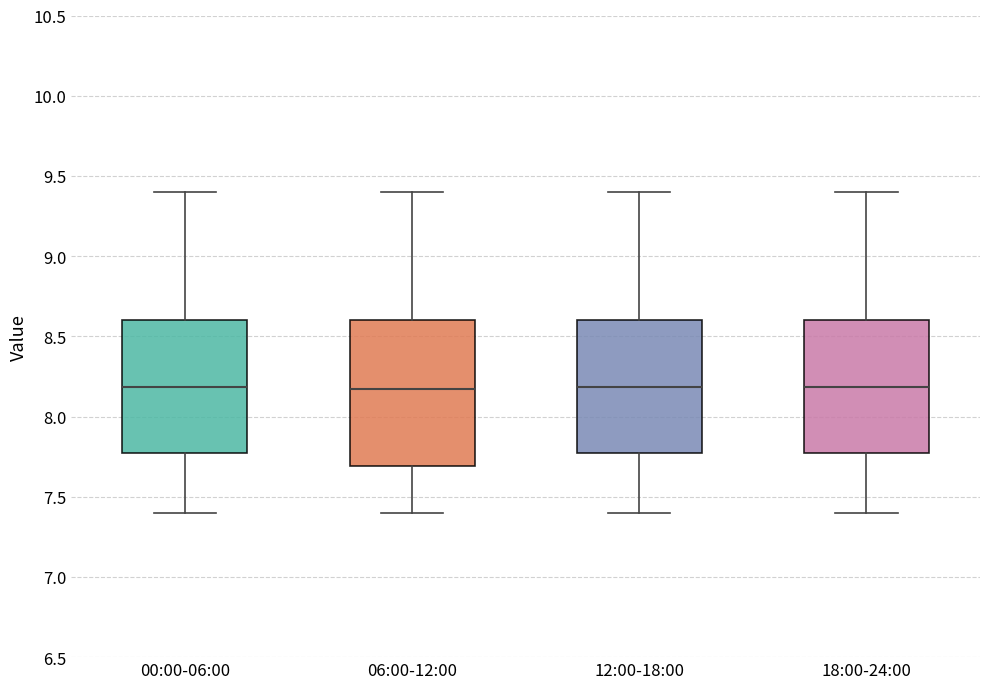

Reading left to right, read every box against the y-axis: the position of its median line, the range the box covers, and the ends of its whiskers. The values are not printed on the chart, so give them approximately, as read against the axis.

00:00-06:00: median 8.20, box 7.80 to 8.60, whiskers 7.40 to 9.40
06:00-12:00: median 8.15, box 7.70 to 8.60, whiskers 7.40 to 9.40
12:00-18:00: median 8.20, box 7.80 to 8.60, whiskers 7.40 to 9.40
18:00-24:00: median 8.20, box 7.80 to 8.60, whiskers 7.40 to 9.40